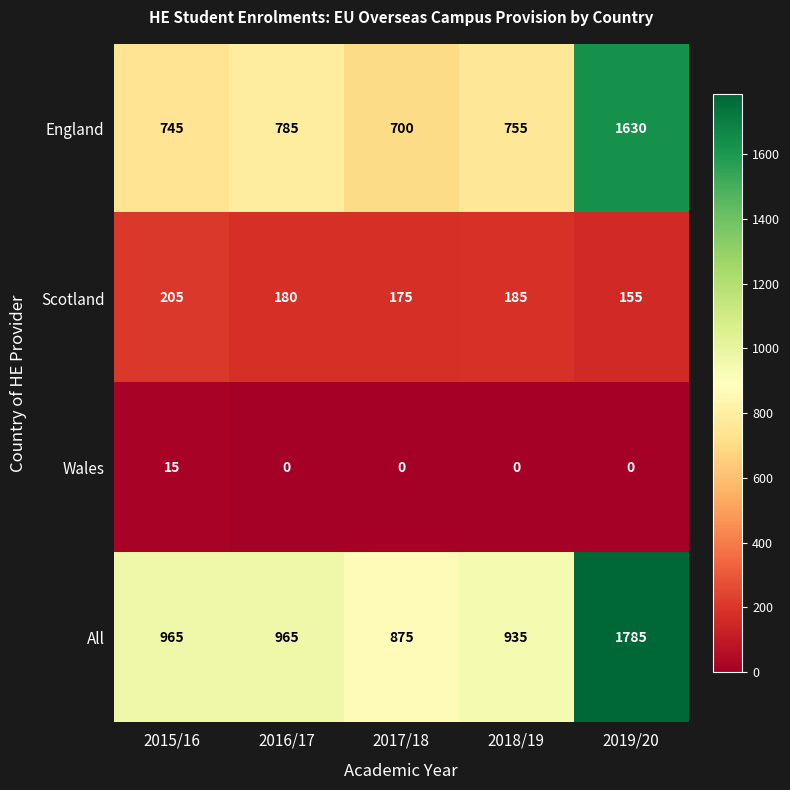

True or false: England has a value of 1630 at 2019/20.

True